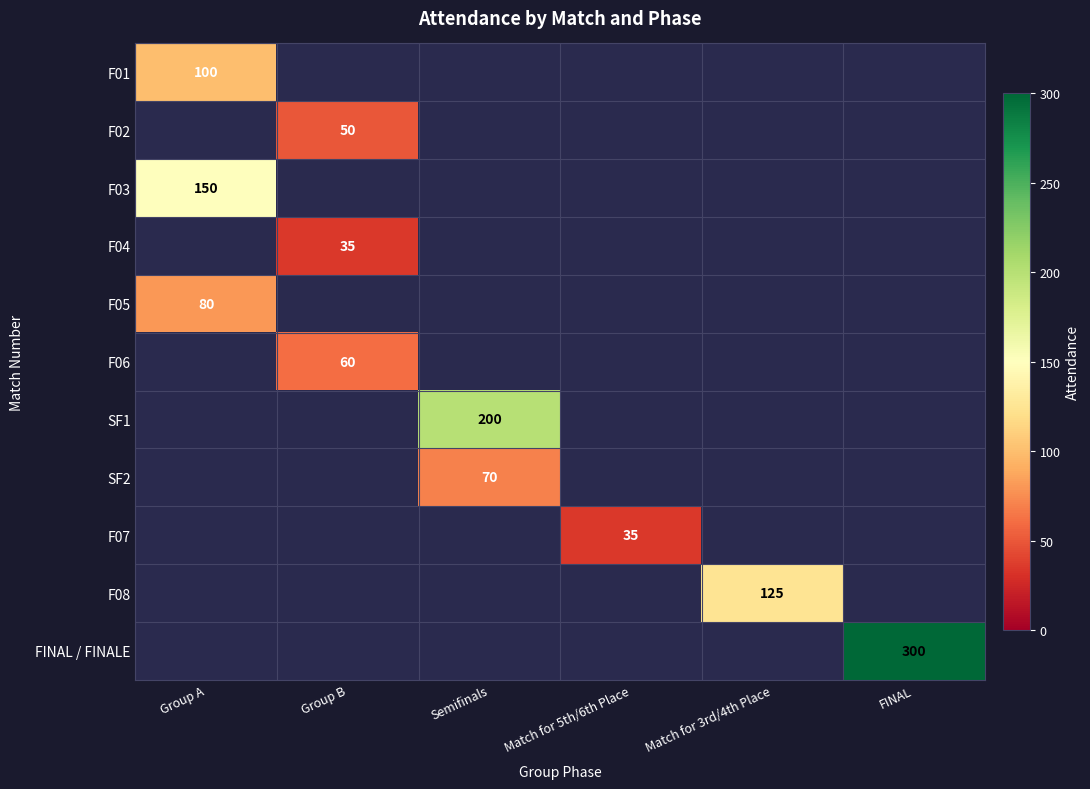

Is it true that F06 equals 32 at Group B?

False